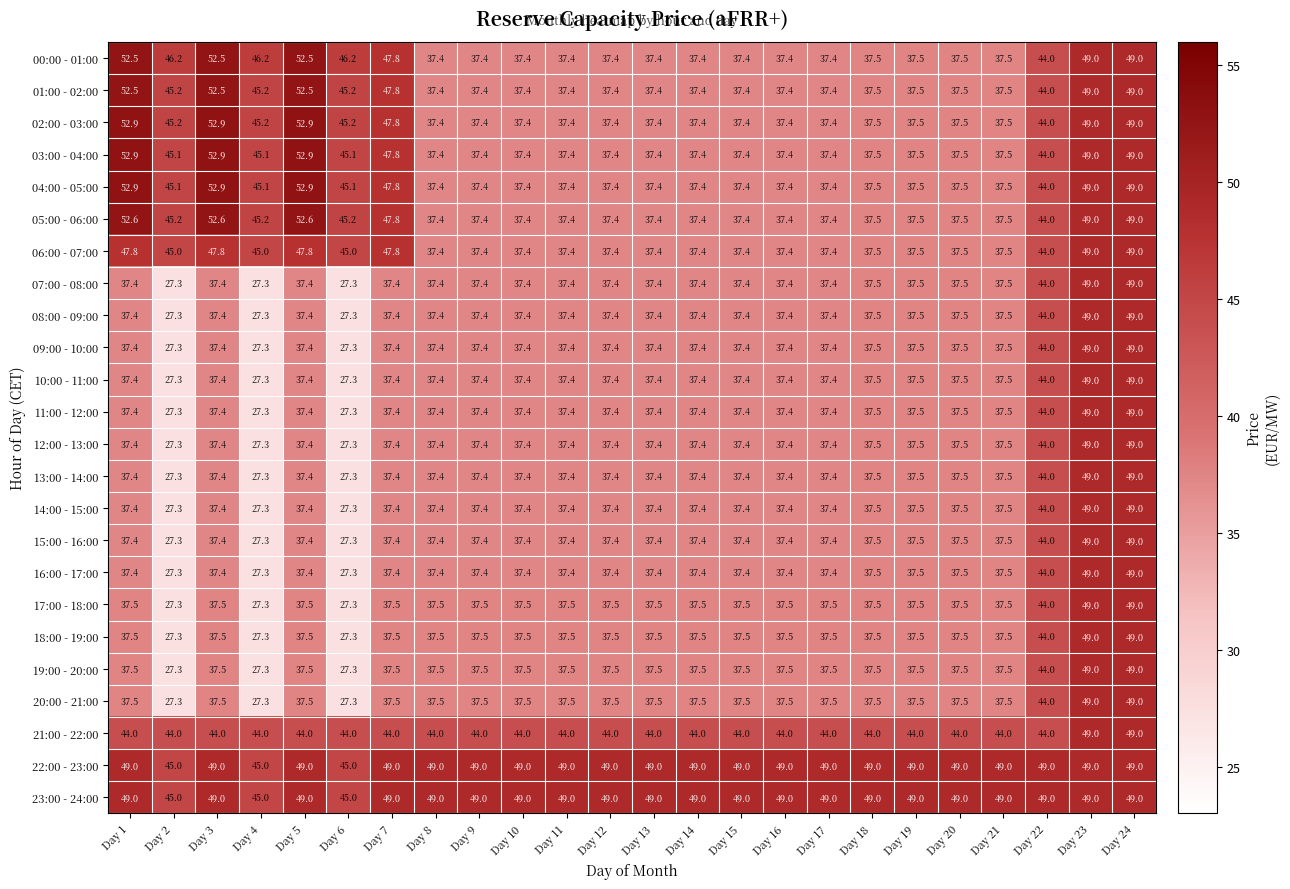

The value of 16:00 - 17:00 at Day 8 is 11.4. True or false?

False